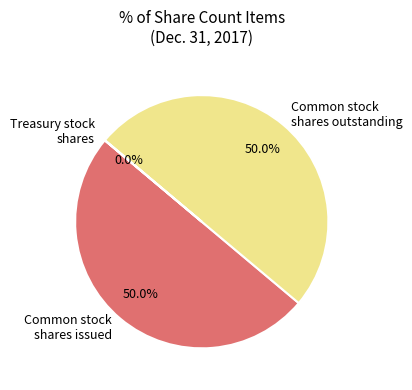

Combined, what portion of the pie is Common stock shares outstanding and Common stock shares issued?

100.0%